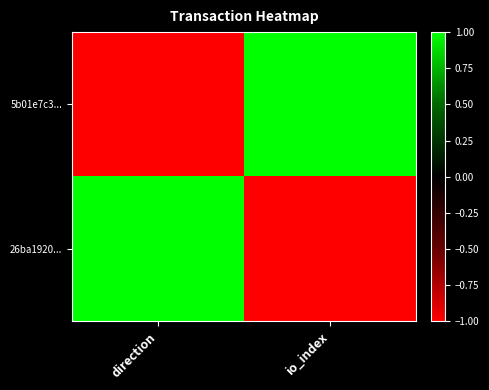

Which label corresponds to the largest value in the chart?

io_index